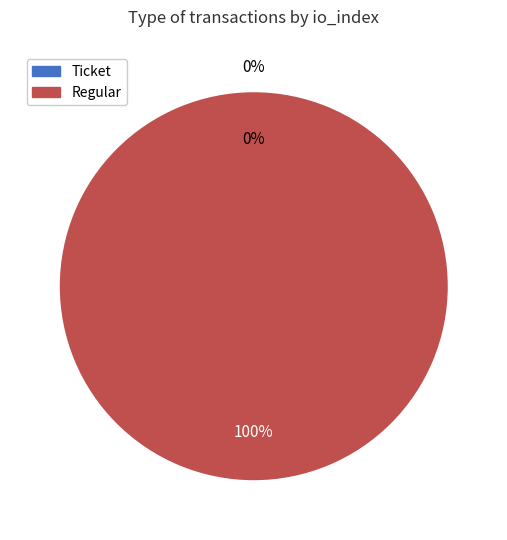

Combined, do Regular and Ticket account for over 50%?

Yes